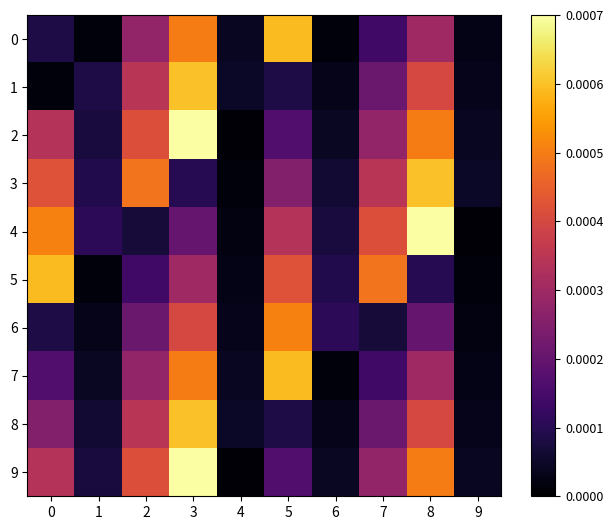

Reading right to left, extract all data points from this chart.

0: 9=0.0	8=0.0	7=0.0	6=0.0	5=0.0	4=0.0	3=0.0	2=0.0	1=0.0	0=0.0
1: 9=0.0	8=0.0	7=0.0	6=0.0	5=0.0	4=0.0	3=0.0	2=0.0	1=0.0	0=0.0
2: 9=0.0	8=0.0	7=0.0	6=0.0	5=0.0	4=0.0	3=0.0	2=0.0	1=0.0	0=0.0
3: 9=0.0	8=0.0	7=0.0	6=0.0	5=0.0	4=0.0	3=0.0	2=0.0	1=0.0	0=0.0
4: 9=0.0	8=0.0	7=0.0	6=0.0	5=0.0	4=0.0	3=0.0	2=0.0	1=0.0	0=0.0
5: 9=0.0	8=0.0	7=0.0	6=0.0	5=0.0	4=0.0	3=0.0	2=0.0	1=0.0	0=0.0
6: 9=0.0	8=0.0	7=0.0	6=0.0	5=0.0	4=0.0	3=0.0	2=0.0	1=0.0	0=0.0
7: 9=0.0	8=0.0	7=0.0	6=0.0	5=0.0	4=0.0	3=0.0	2=0.0	1=0.0	0=0.0
8: 9=0.0	8=0.0	7=0.0	6=0.0	5=0.0	4=0.0	3=0.0	2=0.0	1=0.0	0=0.0
9: 9=0.0	8=0.0	7=0.0	6=0.0	5=0.0	4=0.0	3=0.0	2=0.0	1=0.0	0=0.0